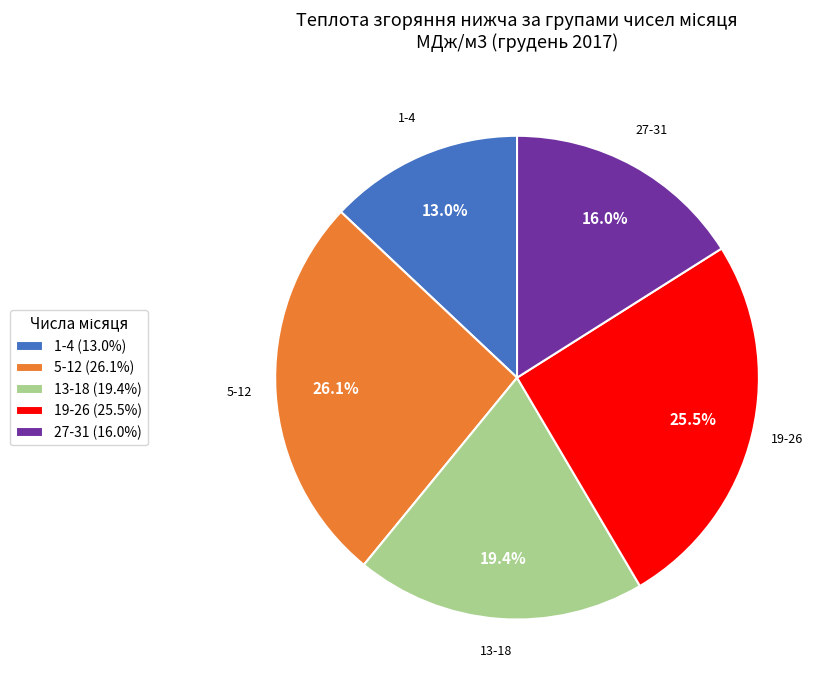

How much of the chart is everything except 1-4 (13.0%)?

87.0%